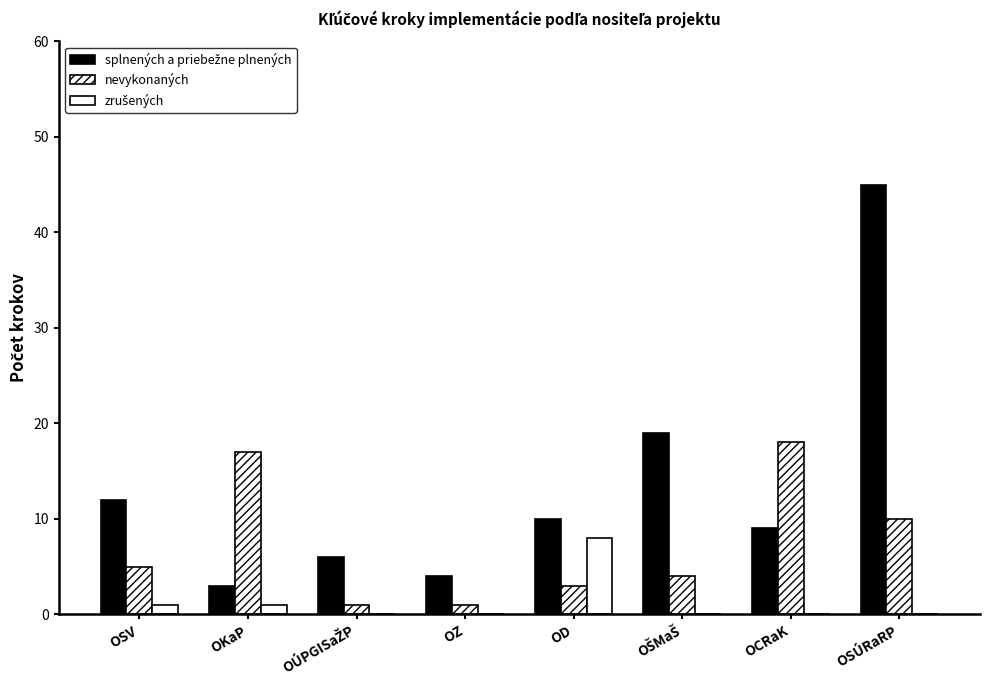

What is the value of the splnených a priebežne plnených bar at the 4th from the left?

4